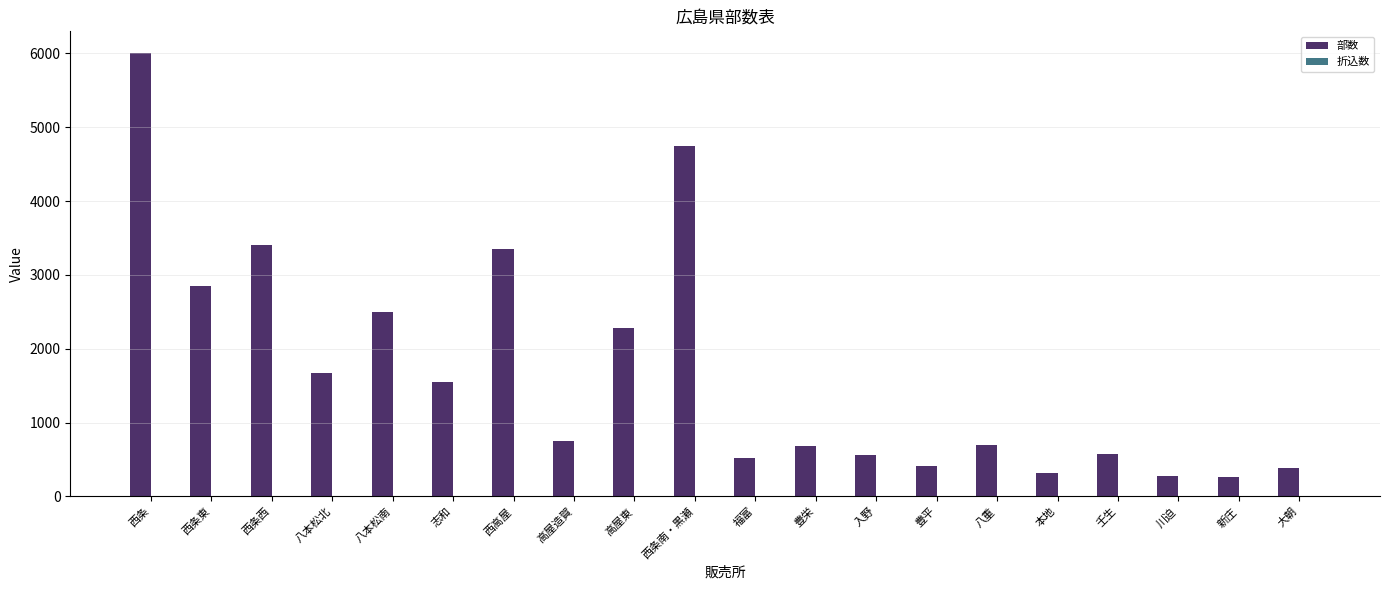

The chart shows a value of 3400 at 西条西. True or false?

True